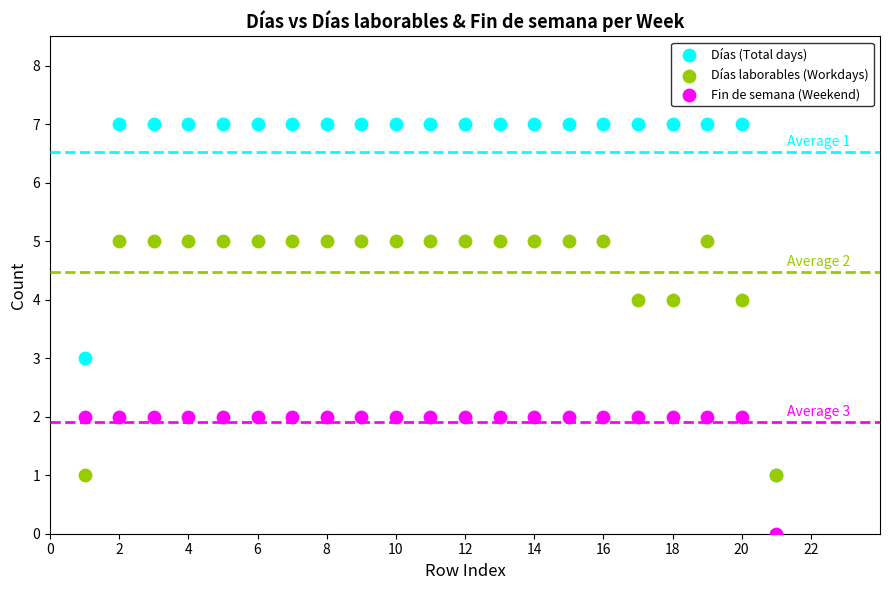

Which series contains the lowest Y value?

Fin de semana (Weekend)